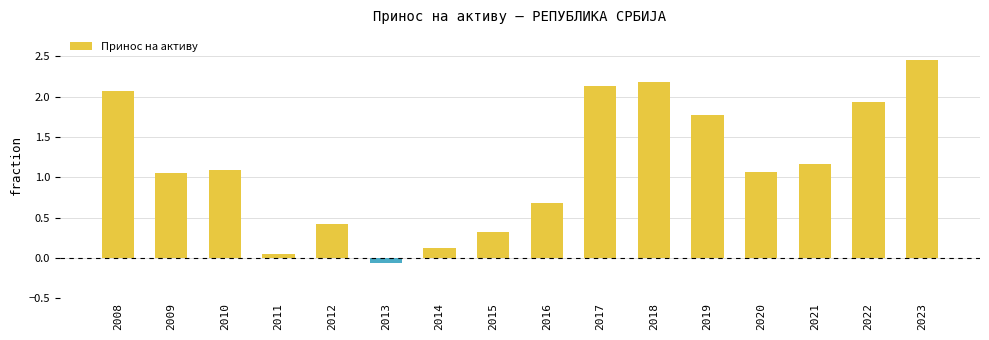

What is the difference between the values at 2014 and 2009?

0.9